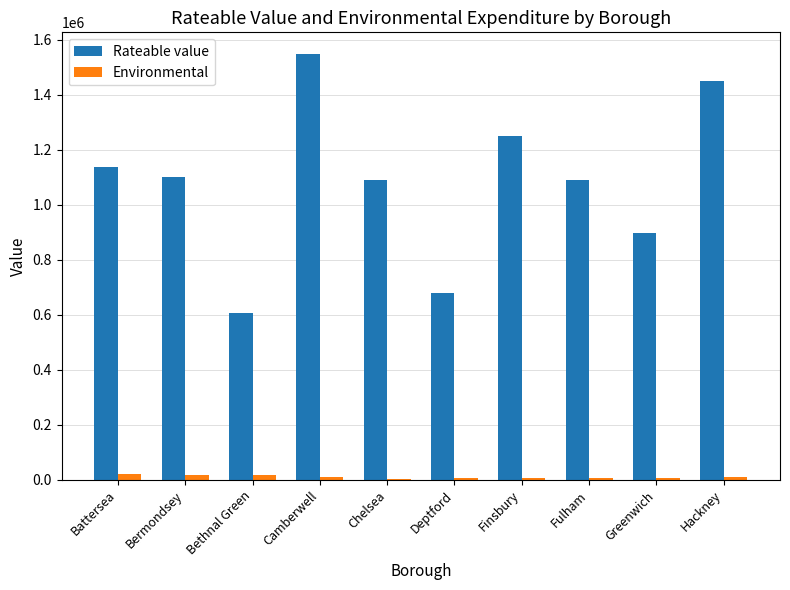

What is the sum of all Environmental values?

97709